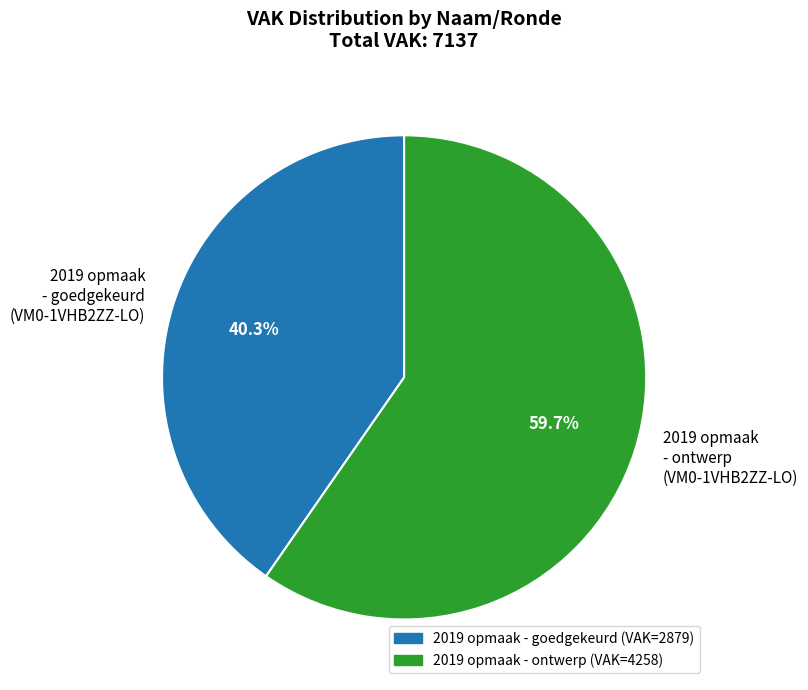

To the nearest percent, what is the average slice percentage?

50%